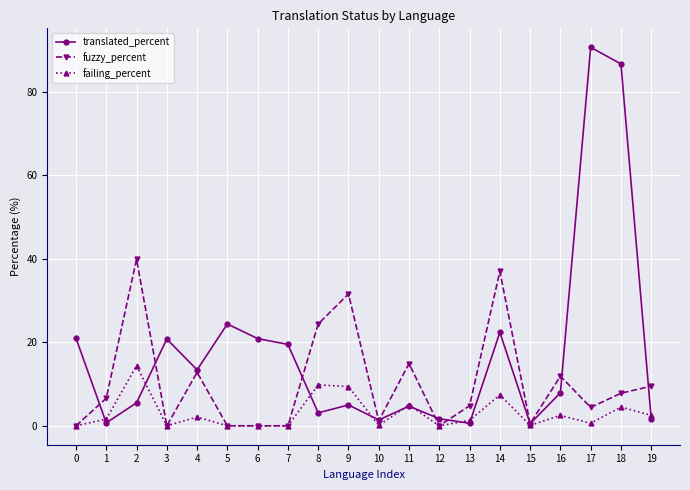

Which series has the largest range (max minus min)?

translated_percent